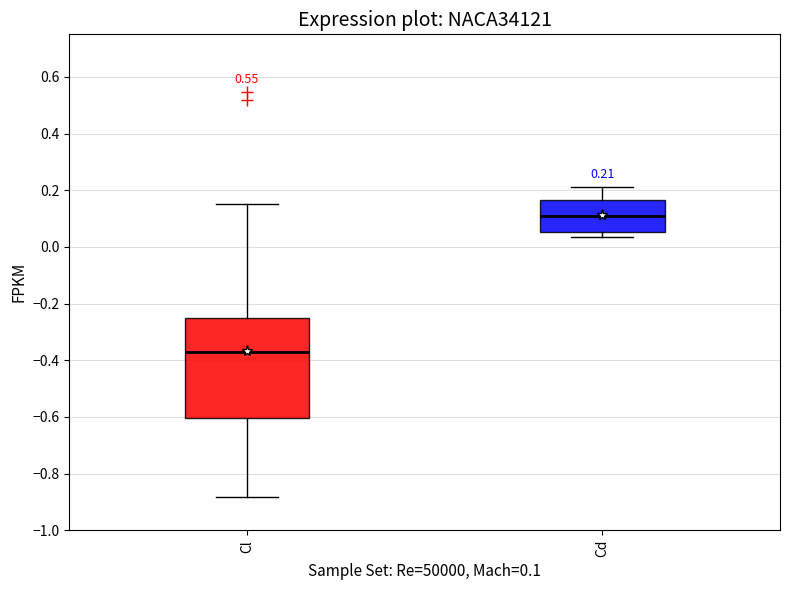

Which box is the tallest, from its lower edge to its upper edge?

Cl